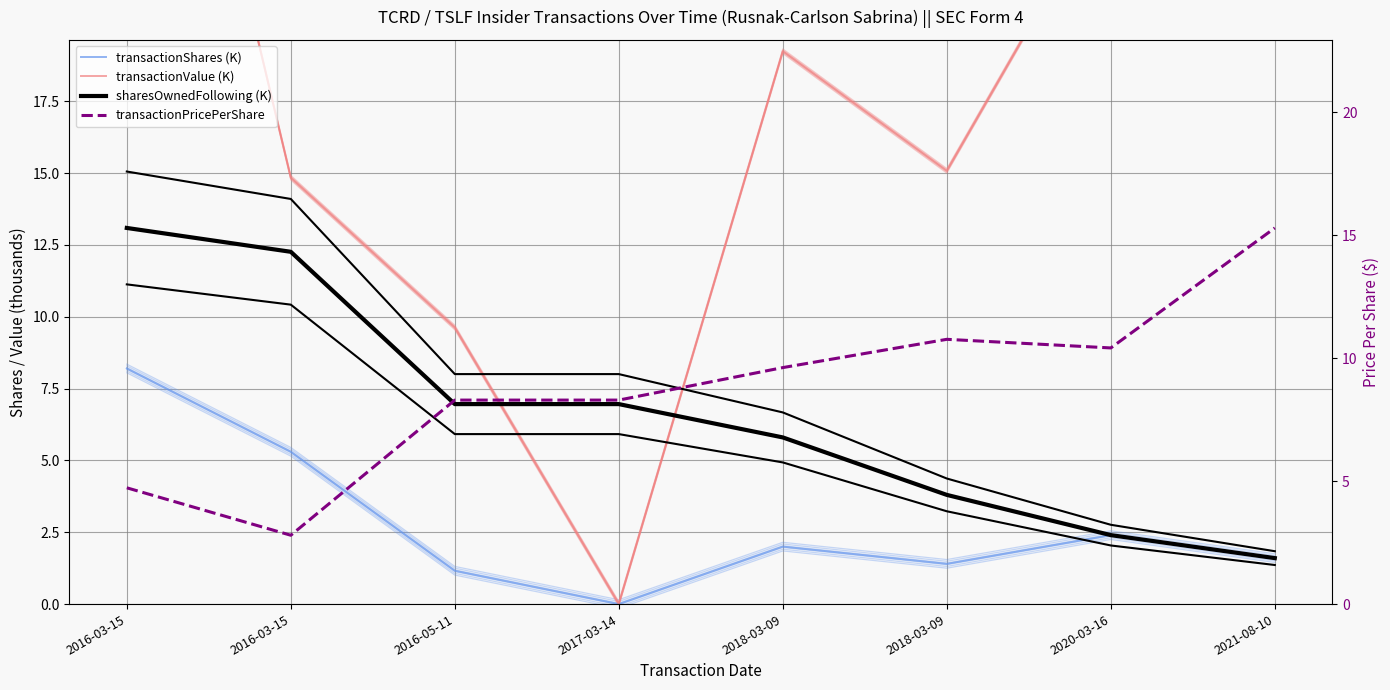

Is the value of transactionPricePerShare at 2018-03-09 greater than the value of transactionValue (K) at 2018-03-09?

No